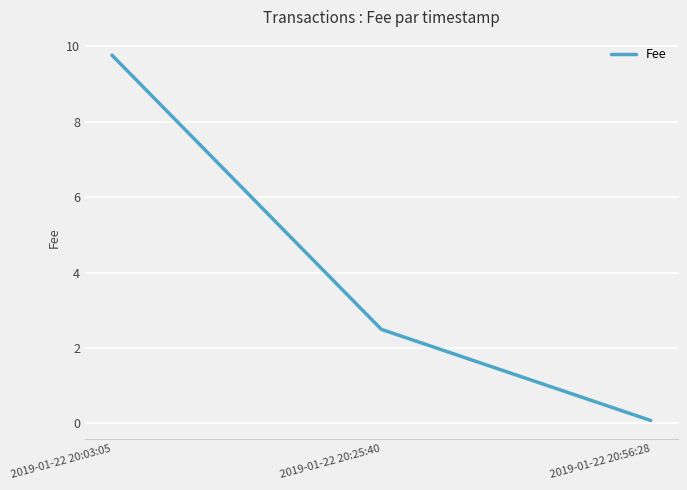

At which label does the data first exceed 2?

2019-01-22 20:03:05